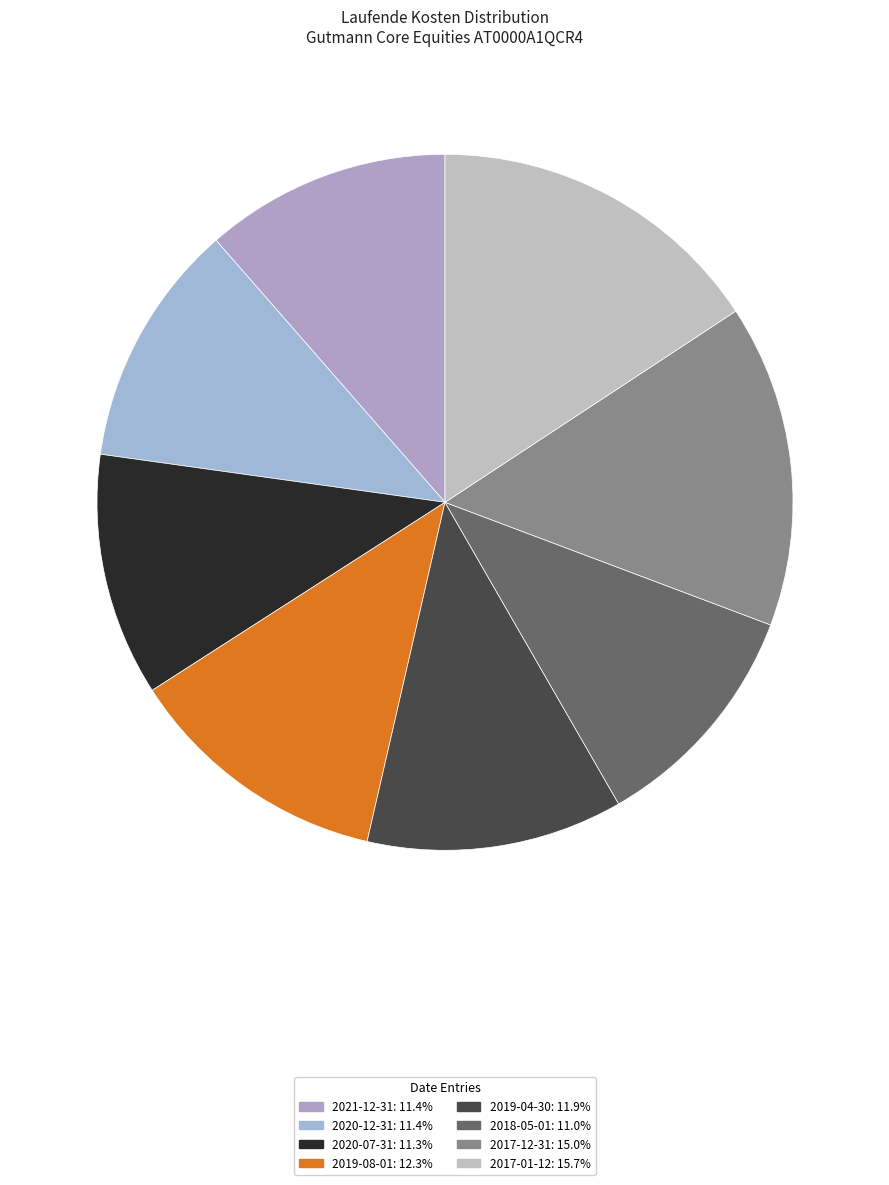

To the nearest percent, what percentage of the pie is 2019-08-01?

12%